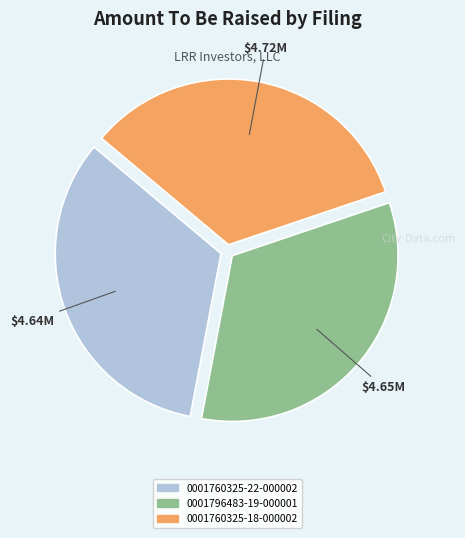

What is the largest slice in the pie chart?

0001760325-18-000002